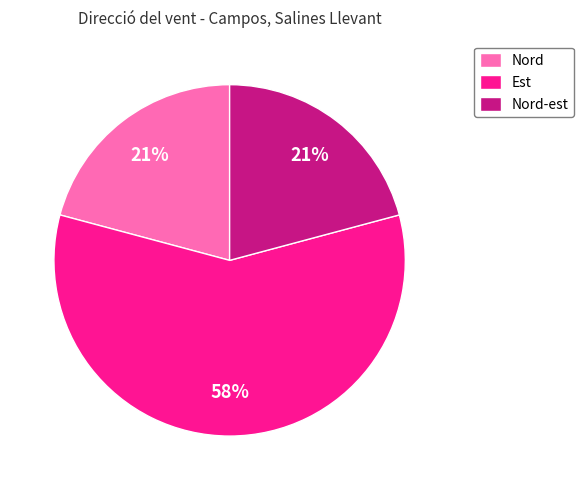

To the nearest percent, what percentage of the pie is Est?

58%